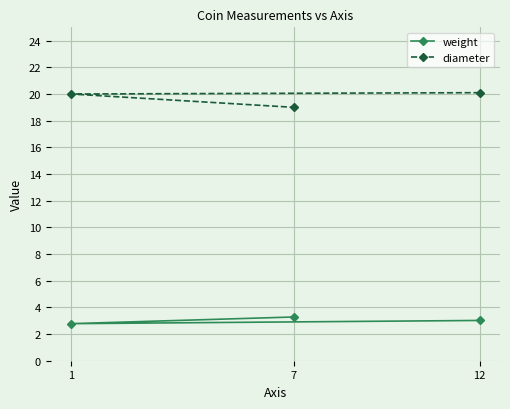

How many data points in weight are above 3?

2